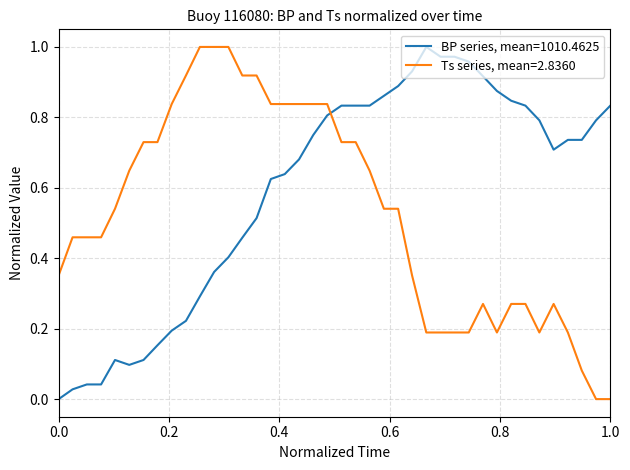

True or false: BP series, mean=1010.4625 and Ts series, mean=2.8360 cross at least once.

True